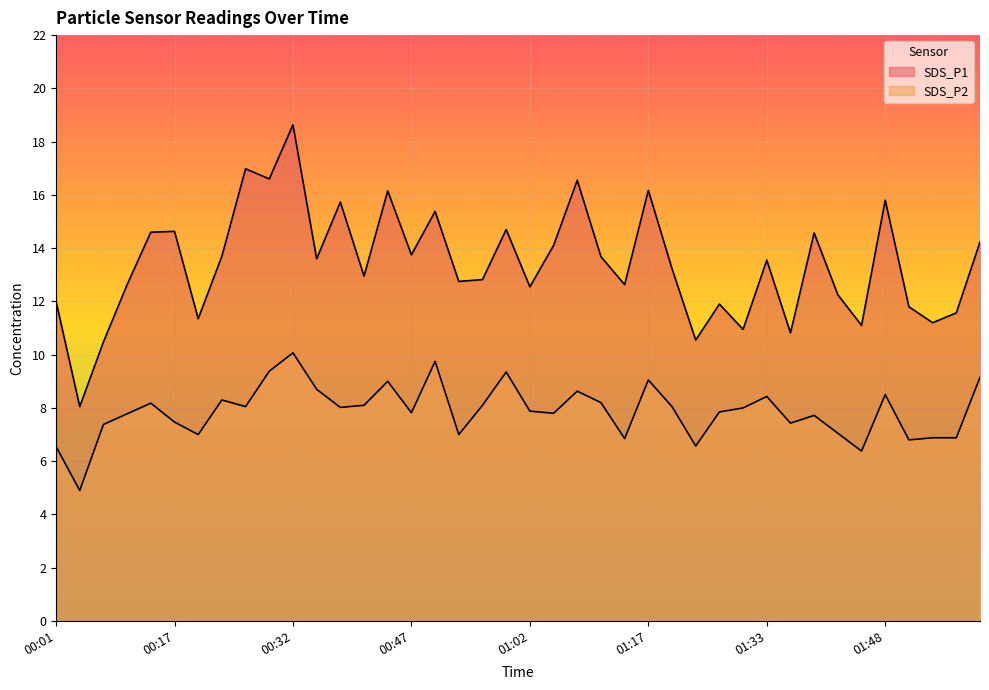

What is the difference between the second highest and minimum values in the SDS_P1 series?

8.9